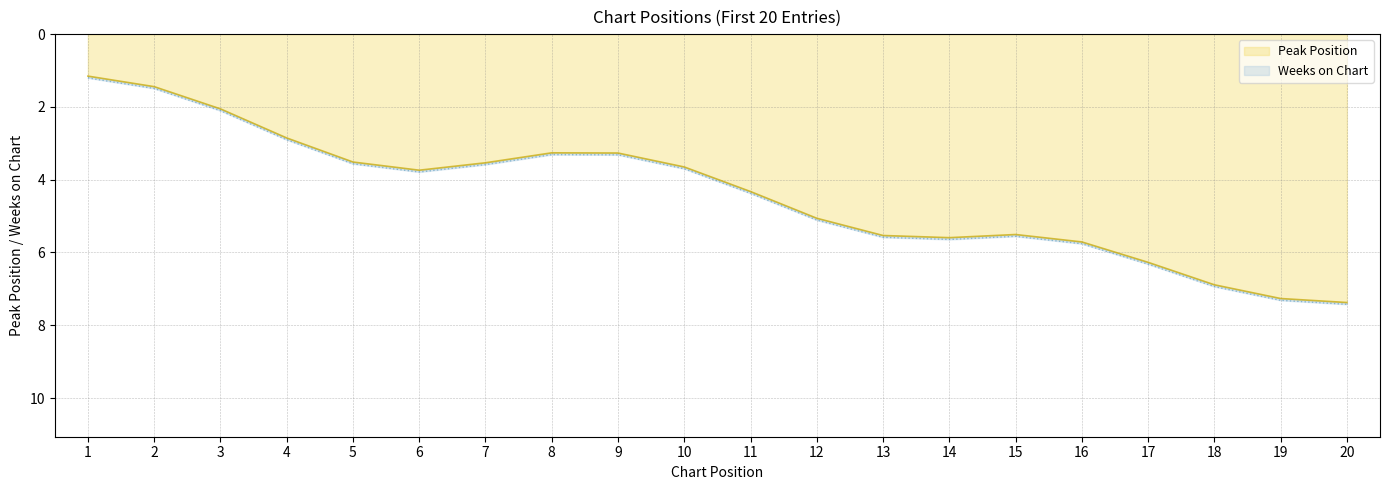

What is the minimum value for Peak Position?

1.2